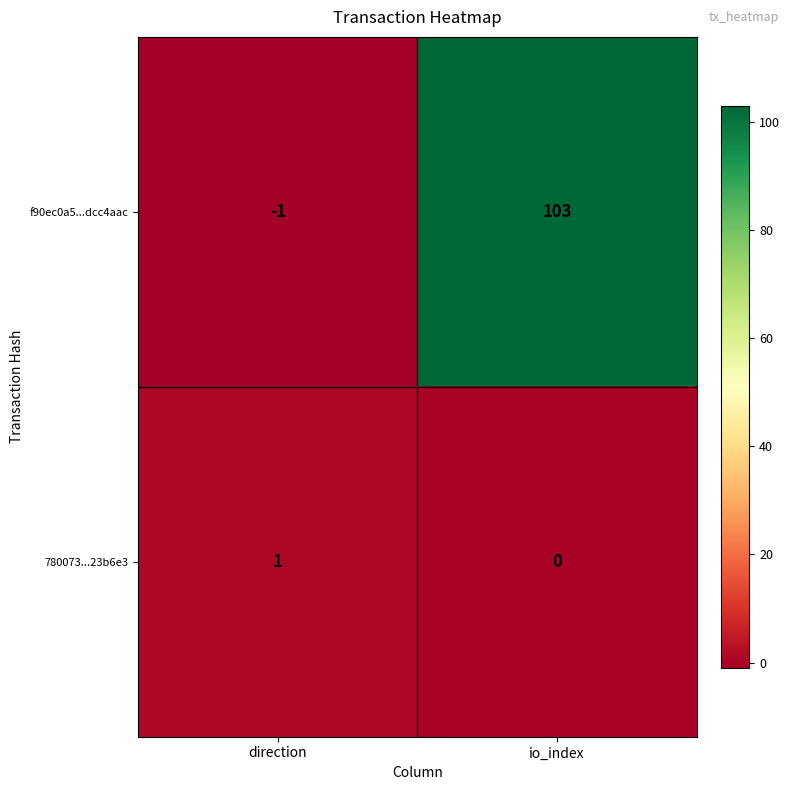

List the series in order of their peak value, highest first.

f90ec0a5...dcc4aac, 780073...23b6e3